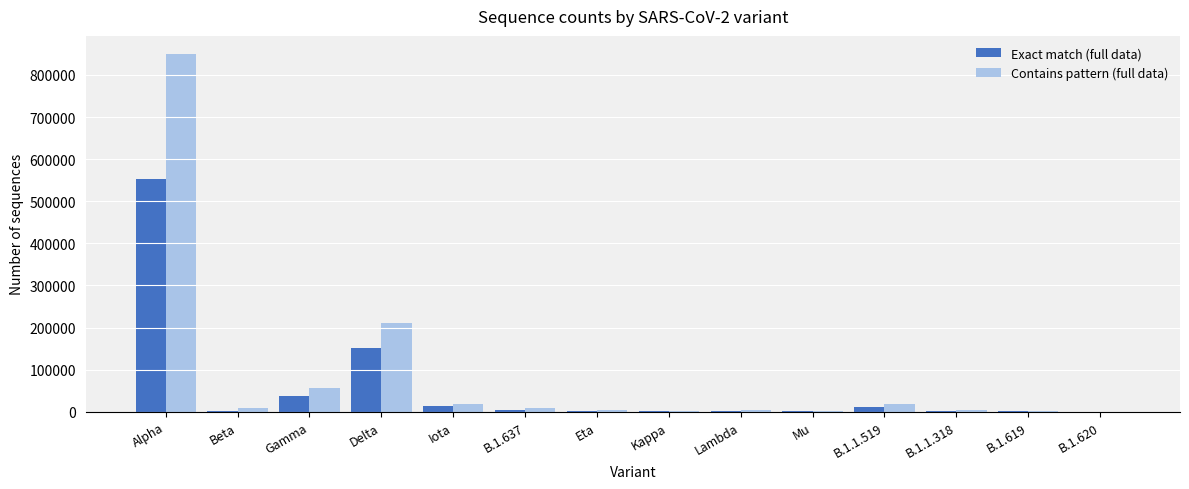

What is the greatest value displayed?

850315